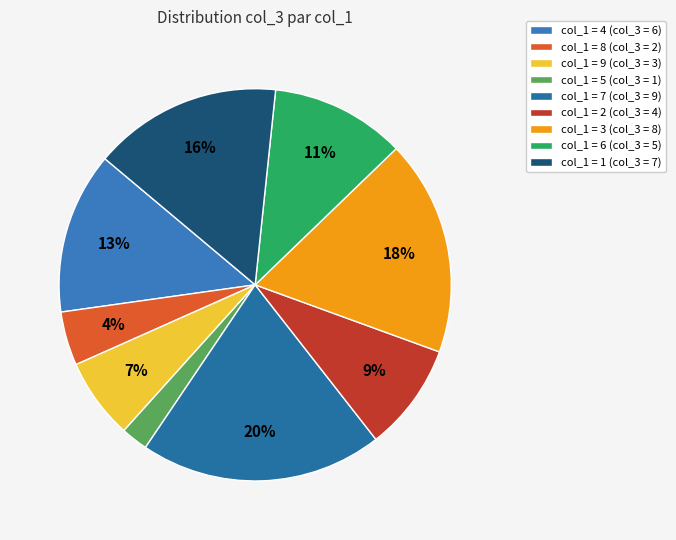

Which slice is the largest?

col_1 = 7 (col_3 = 9)